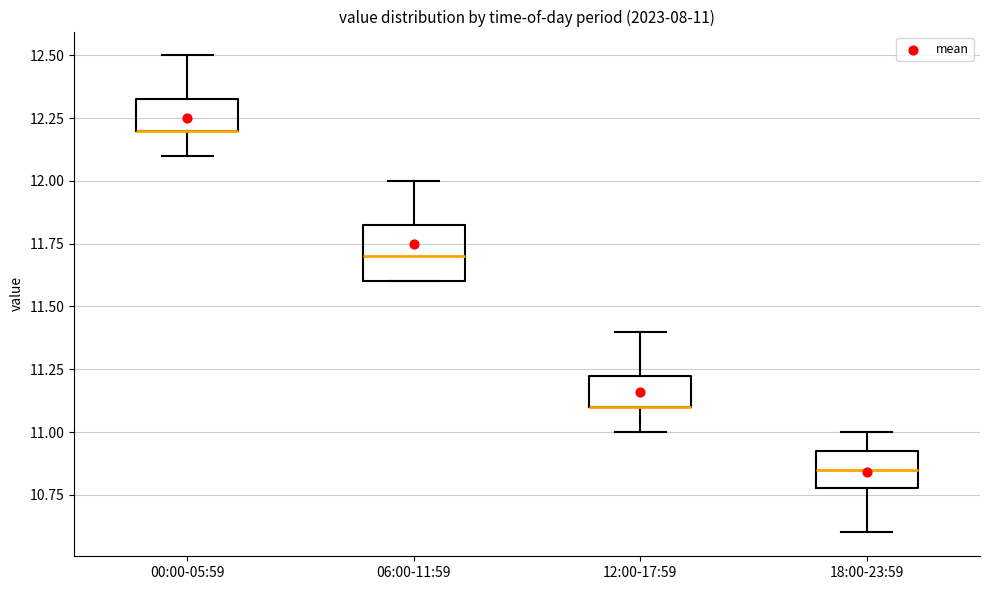

Comparing the boxes themselves (not the whiskers), which one is the tallest?

06:00-11:59